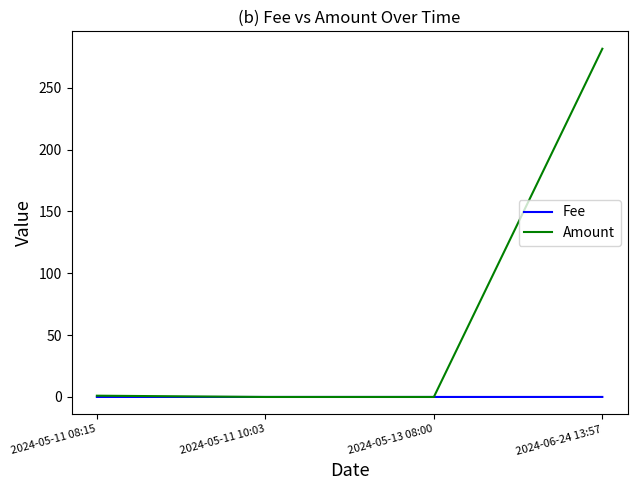

How many series are shown in this chart?

2